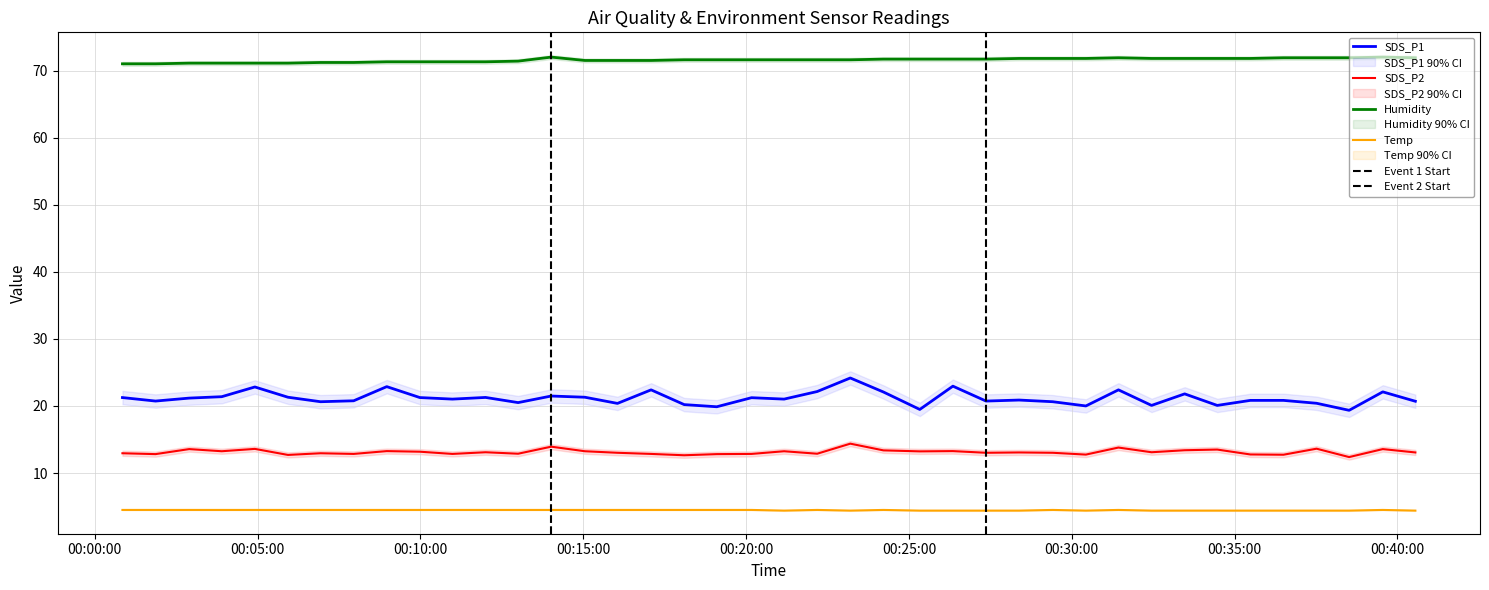

Rank the series by their maximum value, from highest to lowest.

Humidity, SDS_P1, SDS_P2, Temp